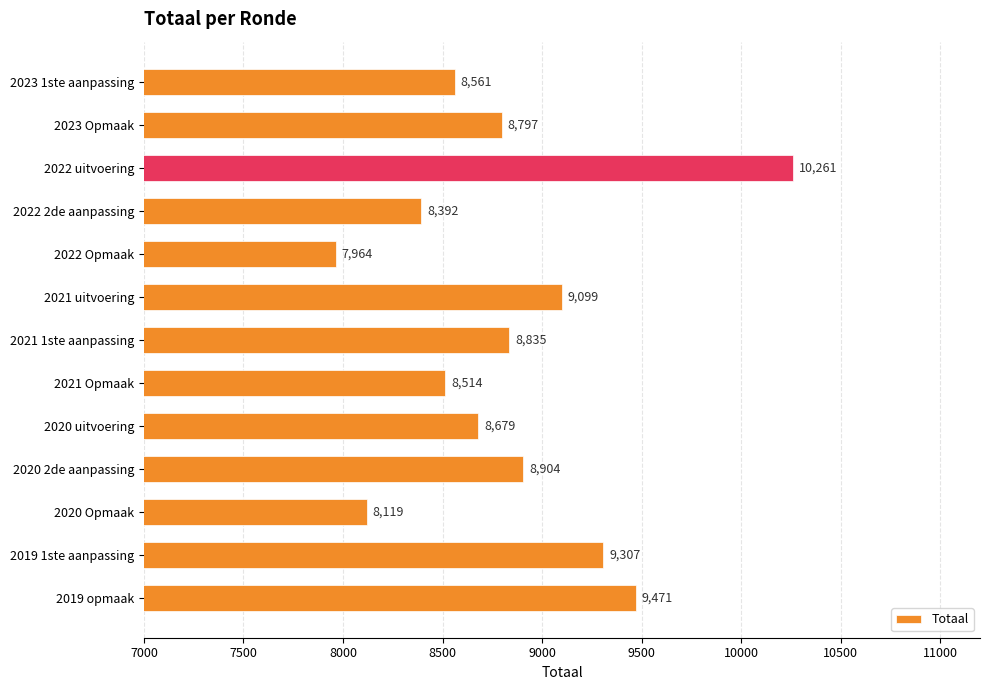

Reading top to bottom, transcribe all the data shown in this chart.

8561	8797	10261	8392	7964	9099	8835	8514	8679	8904	8119	9307	9471